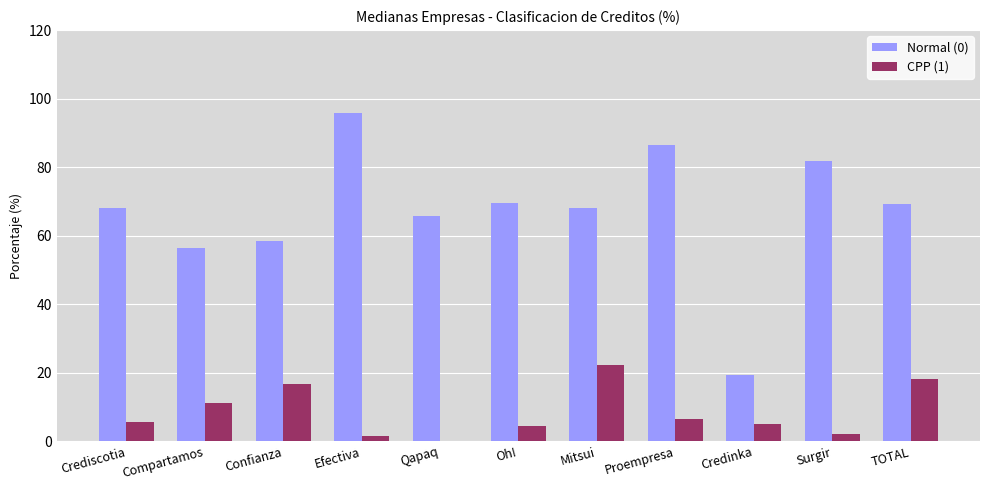

Are the bars horizontal?

No